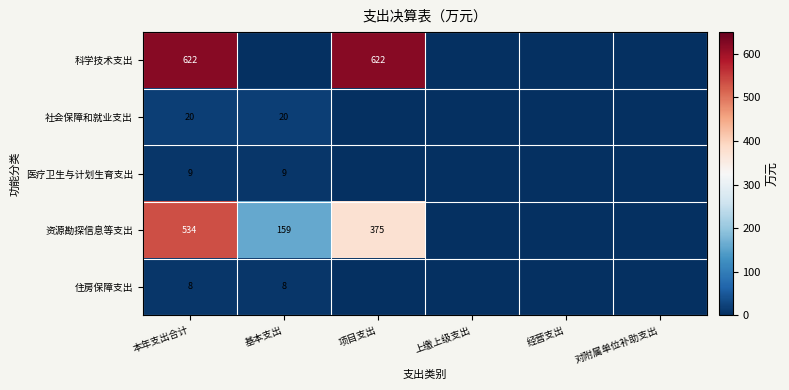

What is the sum of the 资源勘探信息等支出 values at 本年支出合计 and 基本支出?

693